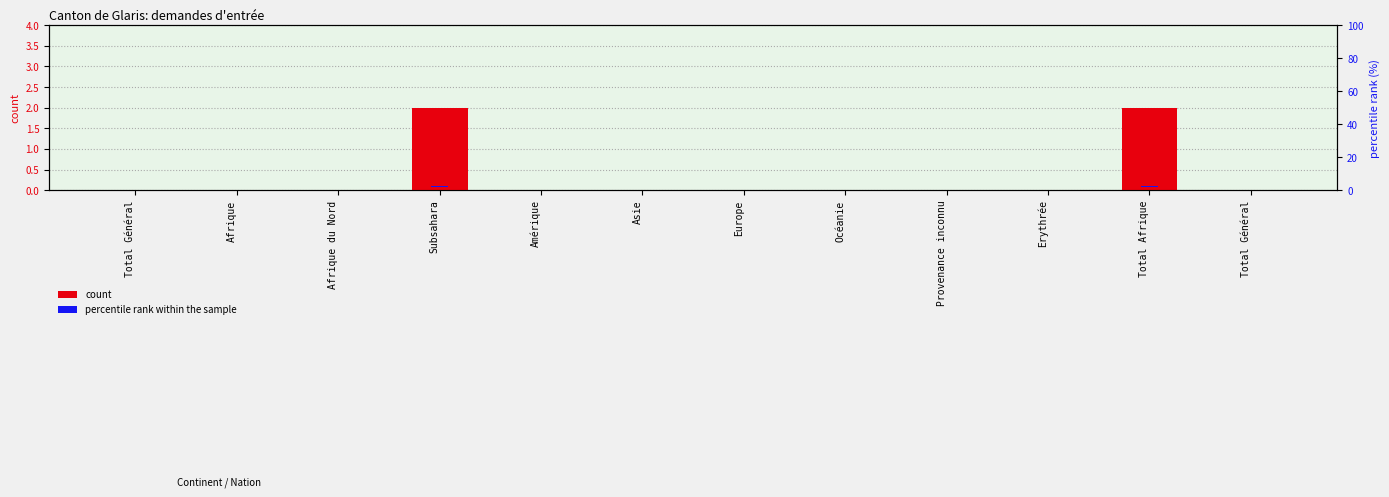

Rank the categories by count value from highest to lowest.

Subsahara, Total Afrique, Total Général, Afrique, Afrique du Nord, Amérique, Asie, Europe, Océanie, Provenance inconnu, Erythrée, Total Général